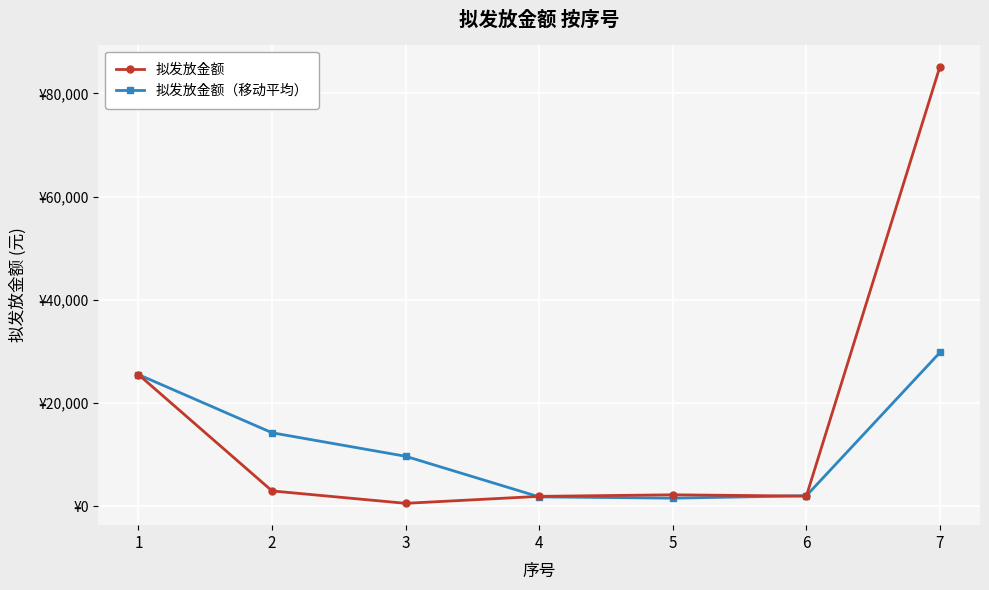

Reading left to right, extract all data points from this chart.

拟发放金额: 1=25528.6	2=3000.0	3=600.0	4=1950.0	5=2250.0	6=2000.0	7=85175.0
拟发放金额（移动平均）: 1=25528.6	2=14264.3	3=9709.5	4=1850.0	5=1600.0	6=2066.7	7=29808.3